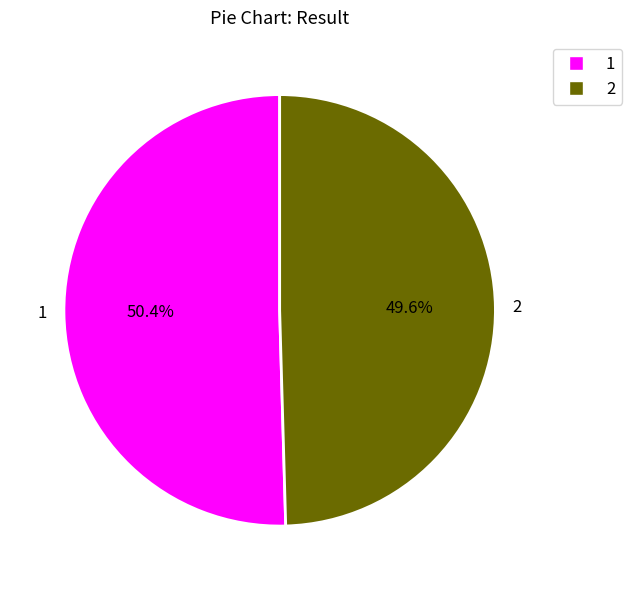

To the nearest percent, what portion does 2 represent?

50%